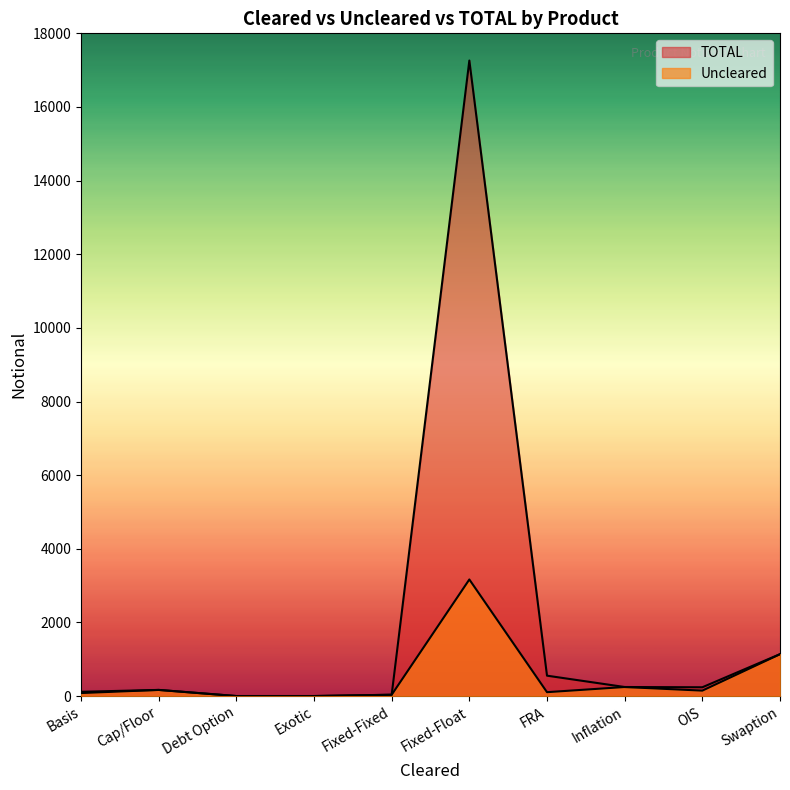

What is the total value across all series at Cap/Floor?

332